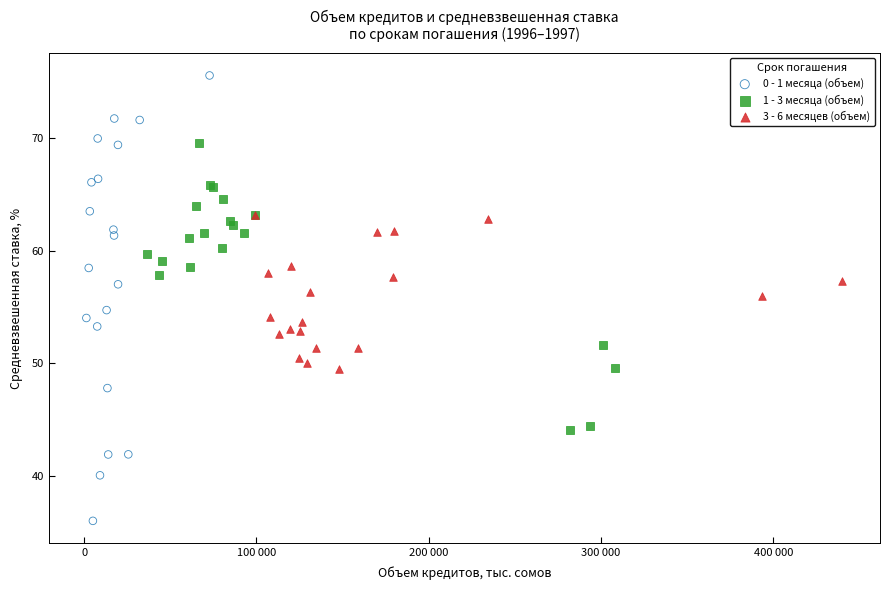

Which series has the widest spread of Y values?

0 - 1 месяца (объем)